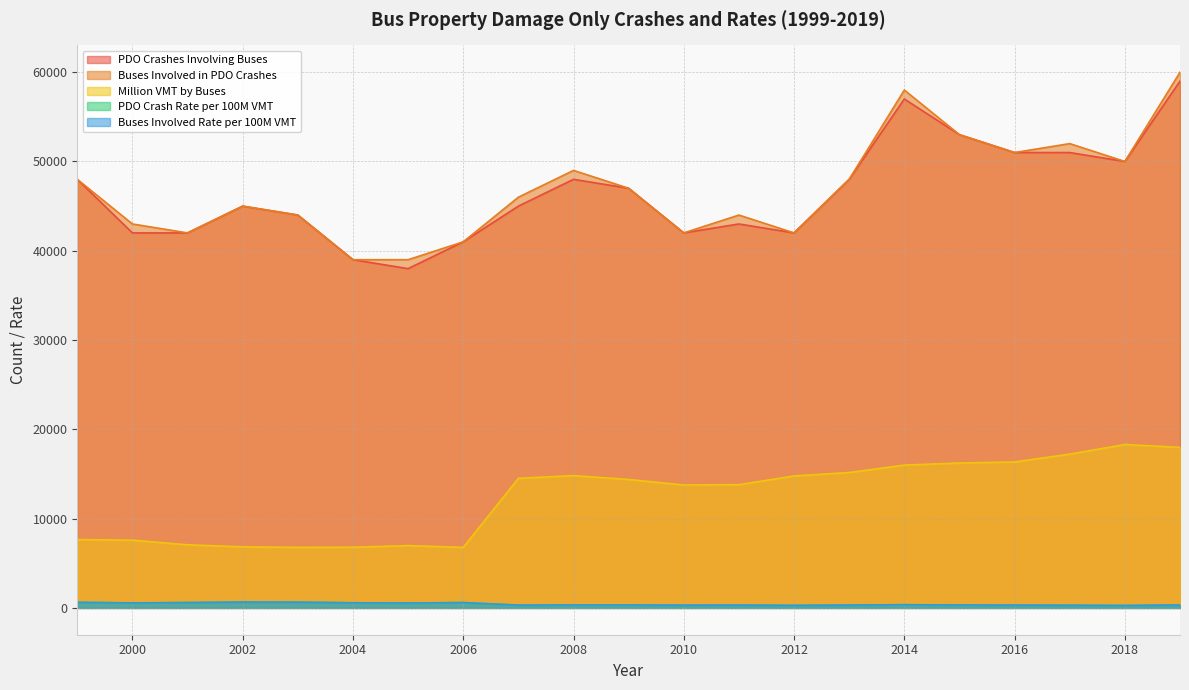

Where is PDO Crash Rate per 100M VMT nearest to the value 465?

2005